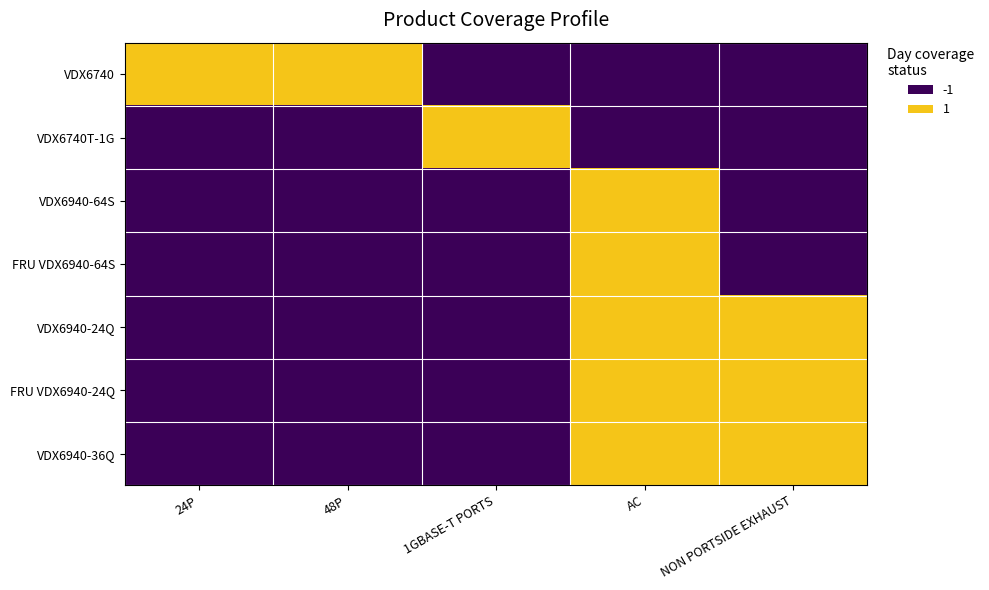

Which series has the largest total across all categories?

VDX6740